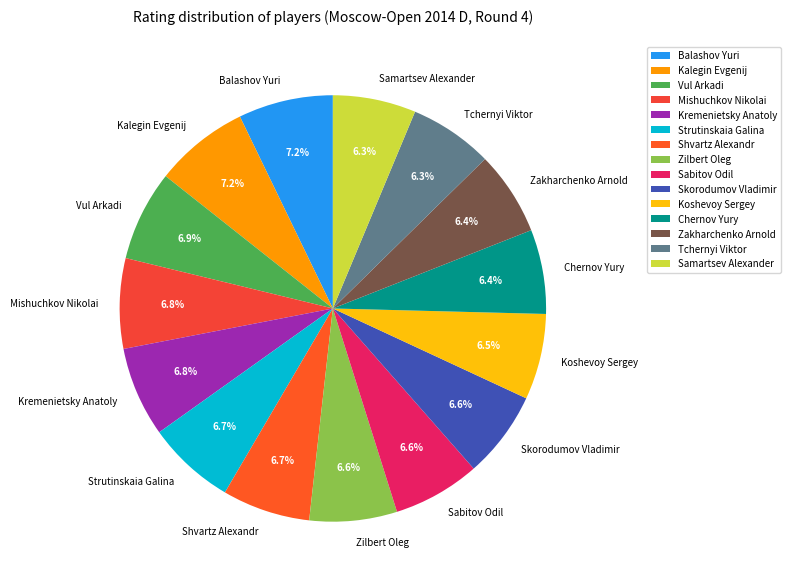

Is there a majority slice in this chart?

No